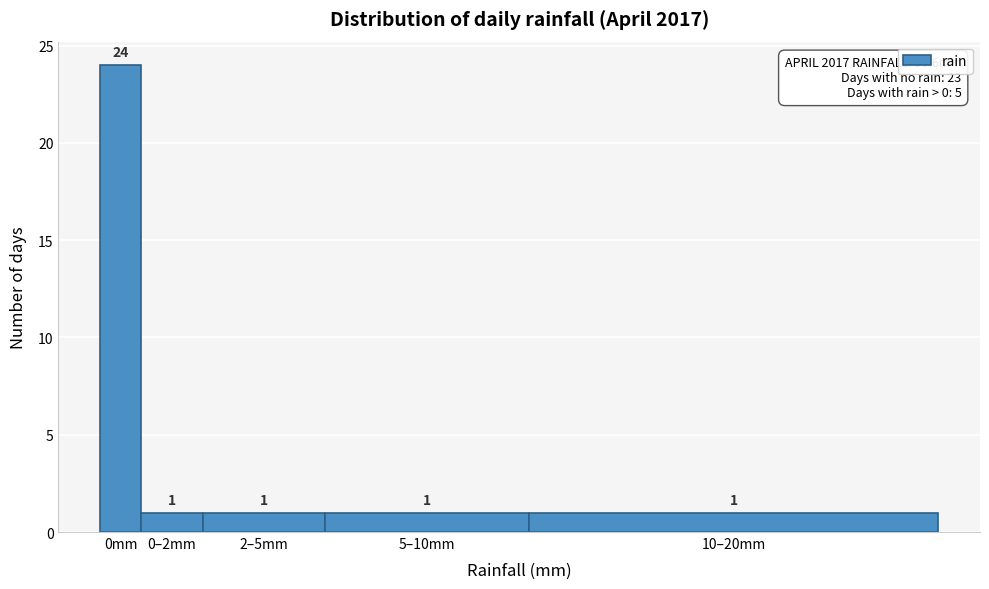

Reading right to left, extract all data points from this chart.

10–20mm=1	5–10mm=1	2–5mm=1	0–2mm=1	0mm=24